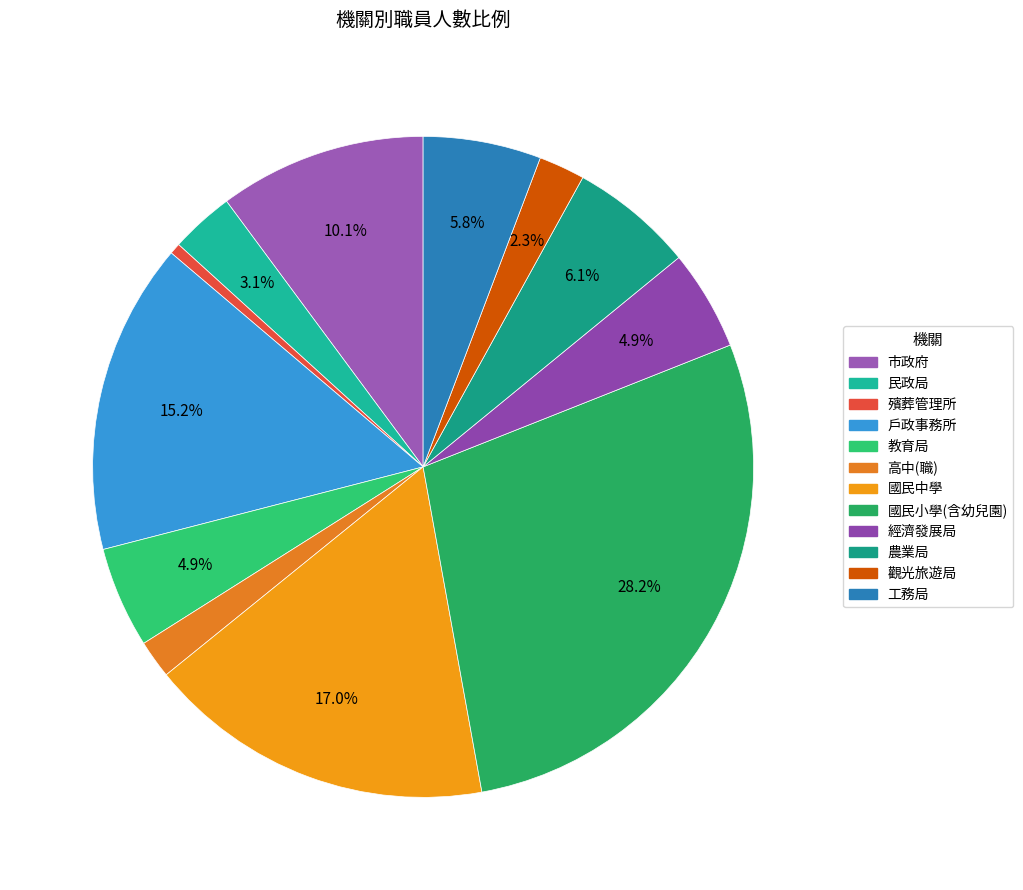

Which category has the smallest portion of the pie?

殯葬管理所